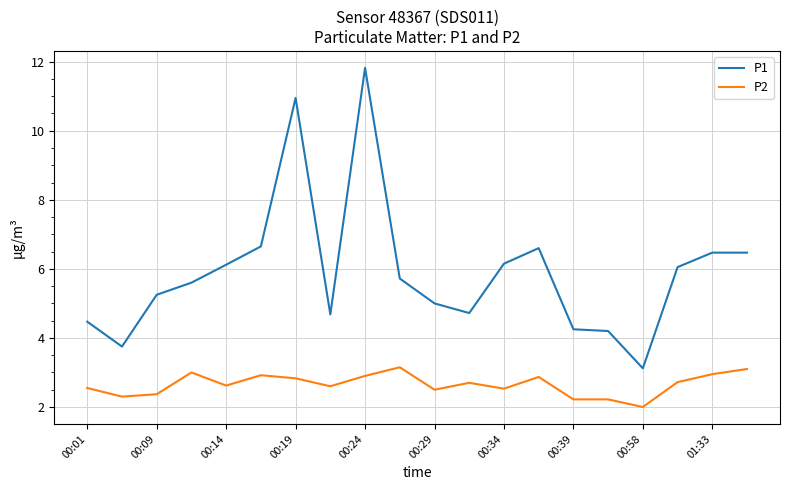

Rank the series by their average value, from lowest to highest.

P2, P1